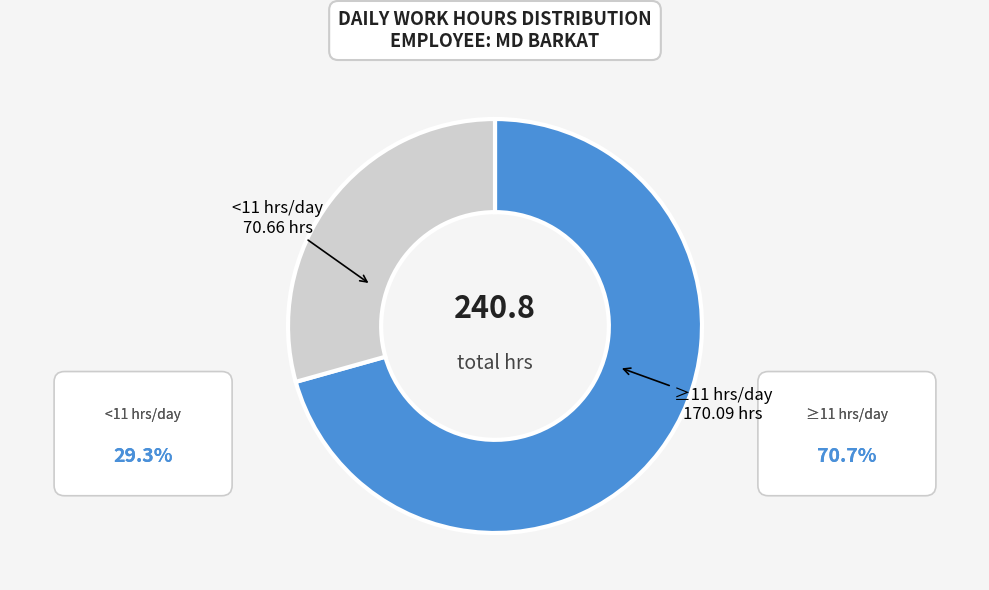

Is there a majority slice in this chart?

Yes